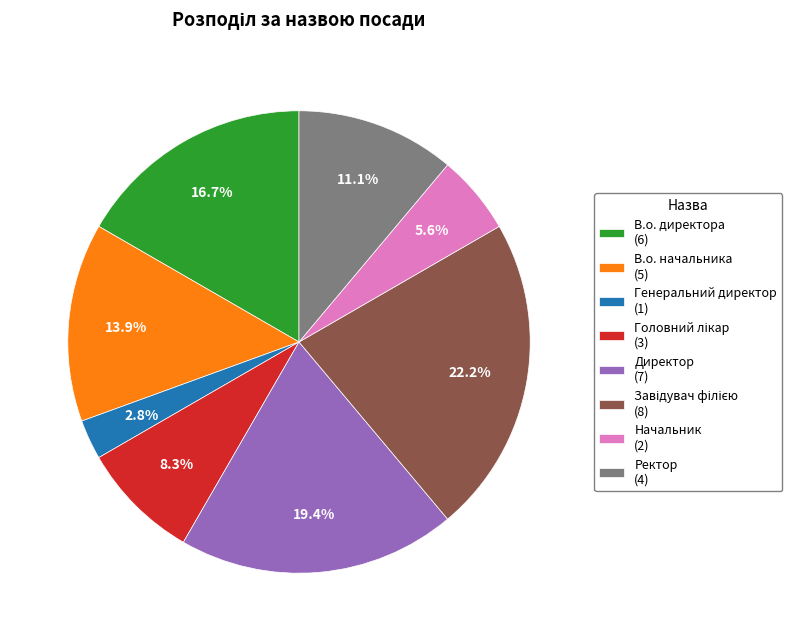

Is there a majority slice in this chart?

No